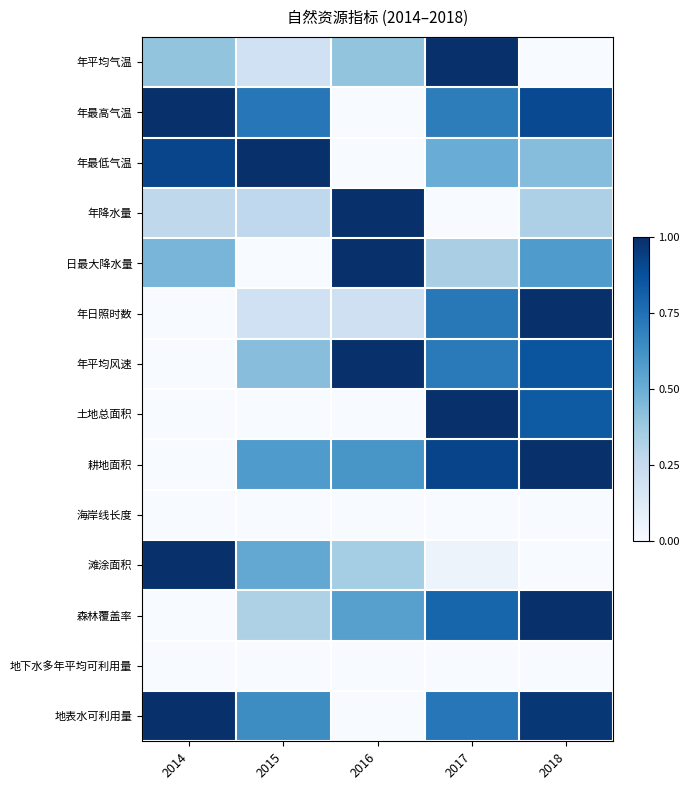

Reading right to left, list all the values displayed in this chart.

年平均气温: 2018=0.0	2017=1.0	2016=0.4	2015=0.2	2014=0.4
年最高气温: 2018=0.9	2017=0.7	2016=0.0	2015=0.7	2014=1.0
年最低气温: 2018=0.4	2017=0.5	2016=0.0	2015=1.0	2014=0.9
年降水量: 2018=0.3	2017=0.0	2016=1.0	2015=0.3	2014=0.3
日最大降水量: 2018=0.6	2017=0.3	2016=1.0	2015=0.0	2014=0.5
年日照时数: 2018=1.0	2017=0.7	2016=0.2	2015=0.2	2014=0.0
年平均风速: 2018=0.9	2017=0.7	2016=1.0	2015=0.4	2014=0.0
土地总面积: 2018=0.8	2017=1.0	2016=0.0	2015=0.0	2014=0.0
耕地面积: 2018=1.0	2017=0.9	2016=0.6	2015=0.6	2014=0.0
海岸线长度: 2018=0.0	2017=0.0	2016=0.0	2015=0.0	2014=0.0
滩涂面积: 2018=0.0	2017=0.1	2016=0.4	2015=0.5	2014=1.0
森林覆盖率: 2018=1.0	2017=0.8	2016=0.6	2015=0.3	2014=0.0
地下水多年平均可利用量: 2018=0.0	2017=0.0	2016=0.0	2015=0.0	2014=0.0
地表水可利用量: 2018=1.0	2017=0.7	2016=0.0	2015=0.6	2014=1.0